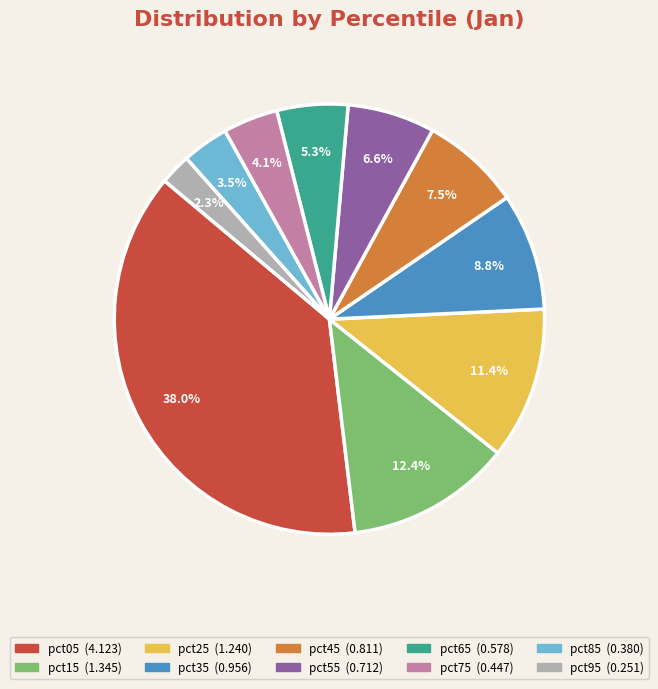

Do pct55 and pct95 together represent more than half of the pie?

No